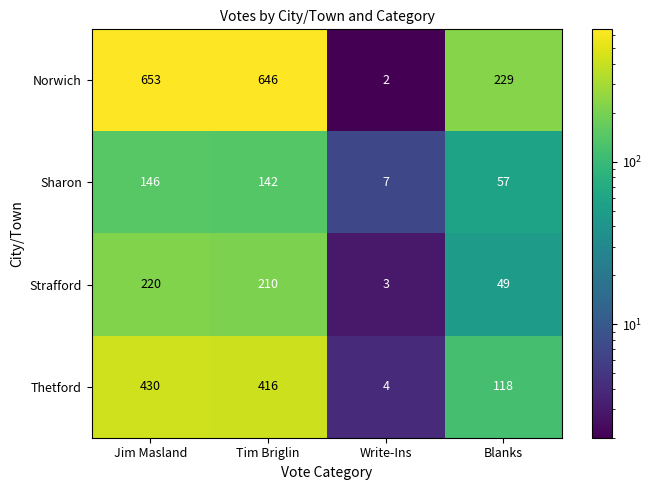

Is it true that Sharon equals 142 at Tim Briglin?

True